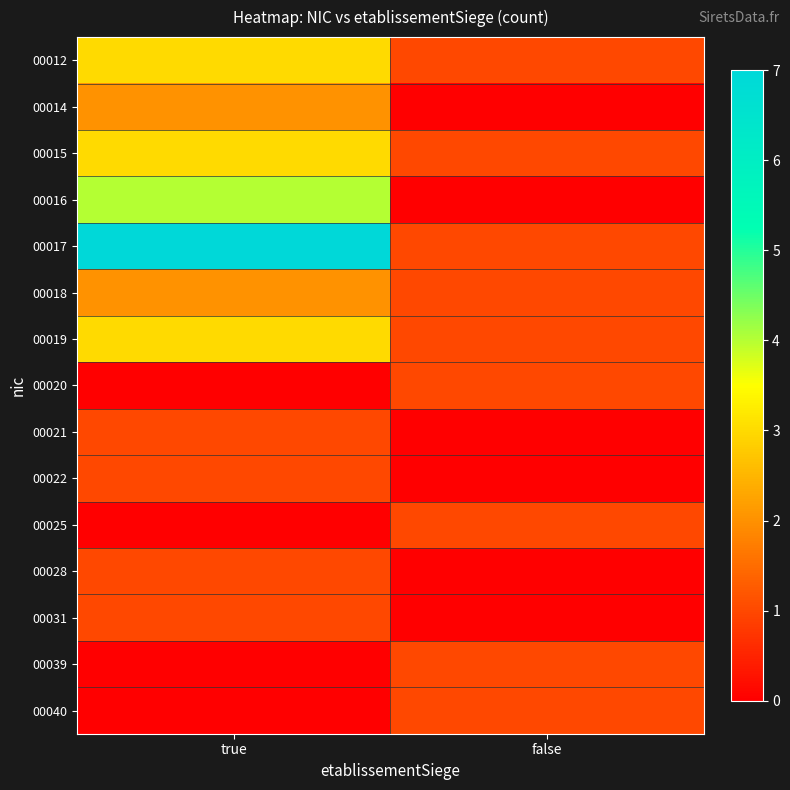

Which series has the largest total across all categories?

00017